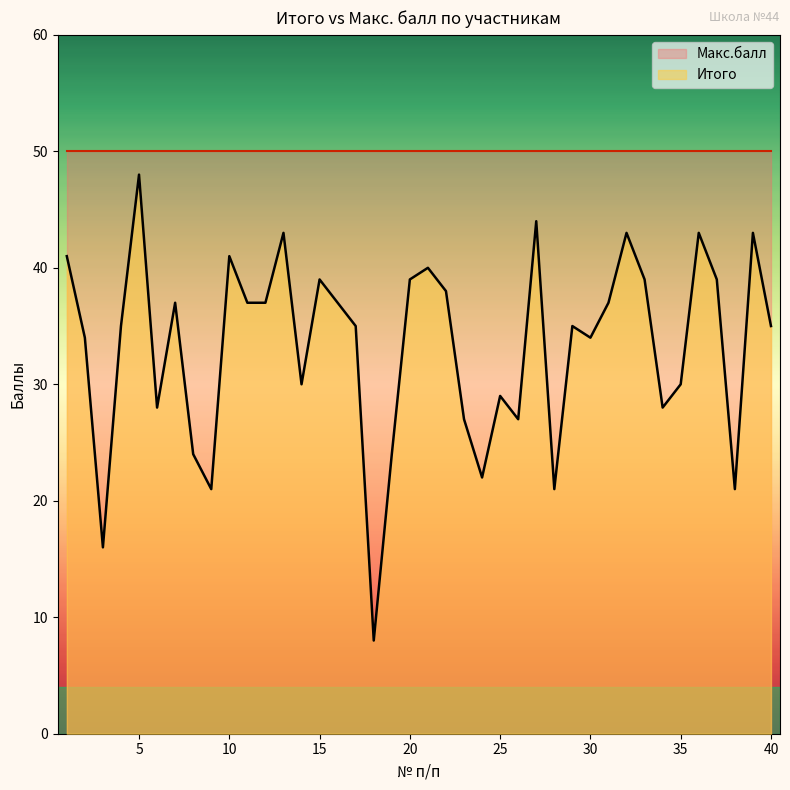

What is the smallest value displayed?

8